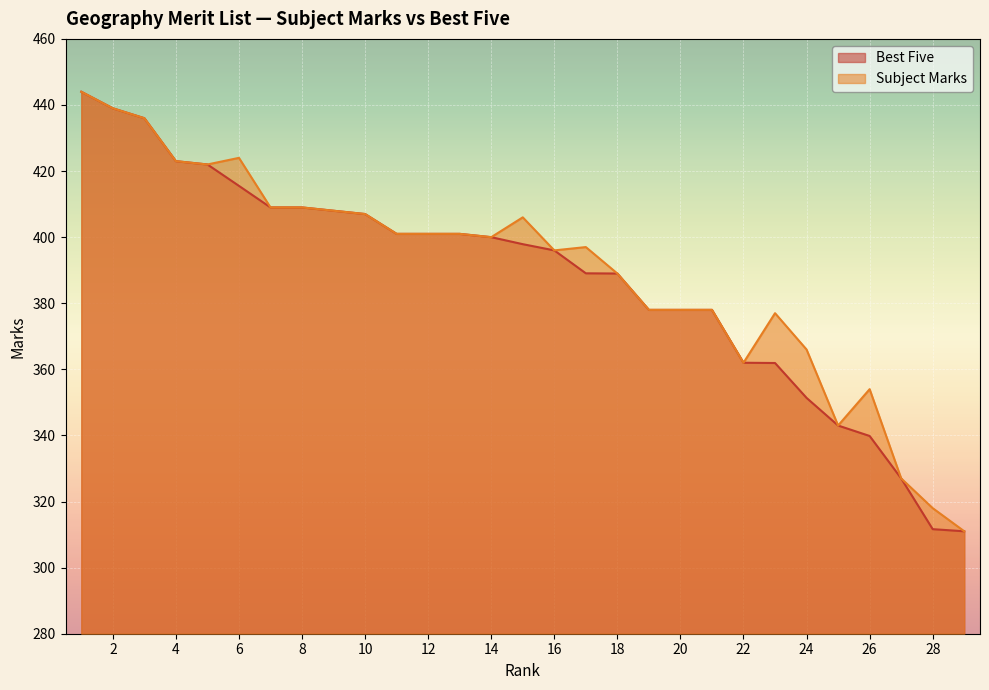

True or false: Best Five has a value of 311.0 at 29.

True